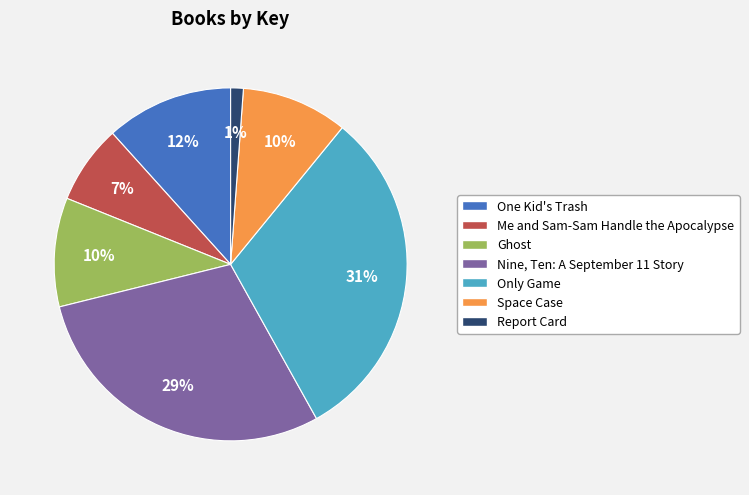

Does Nine, Ten: A September 11 Story account for over 50% of the chart?

No